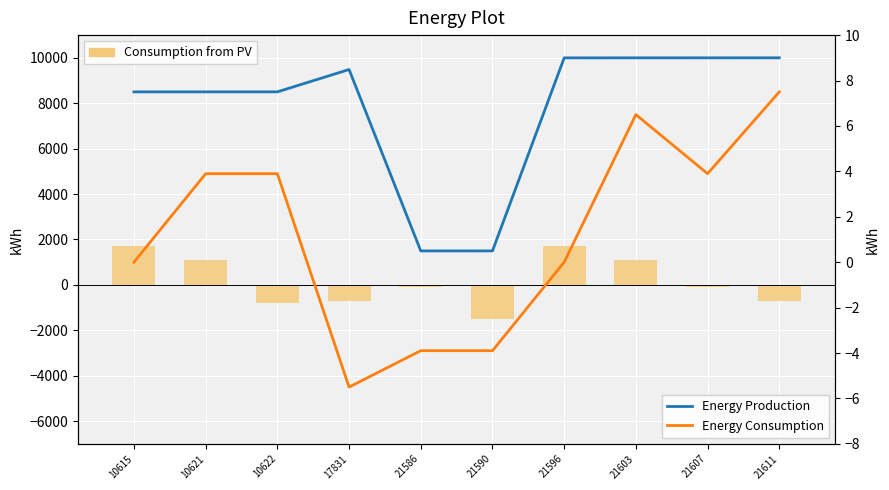

Which category has the lowest value in the Energy Consumption series?

17831